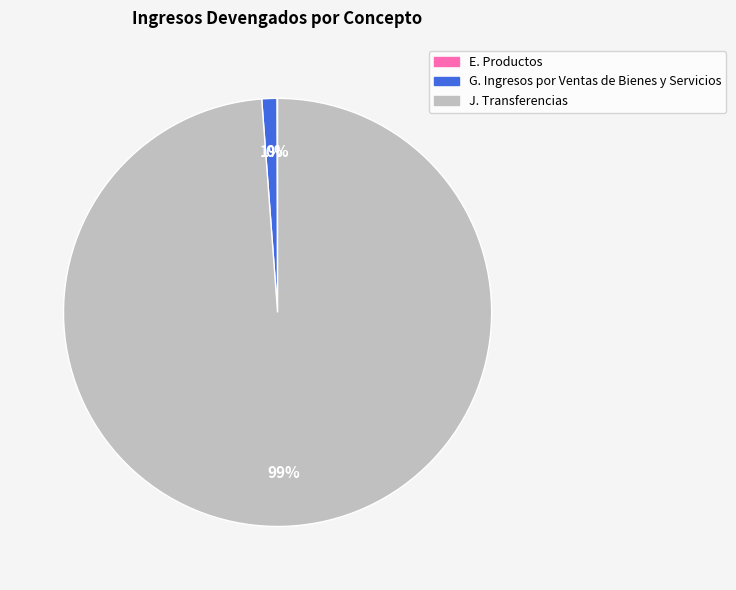

Does G. Ingresos por Ventas de Bienes y Servicios represent more than half of the total?

No